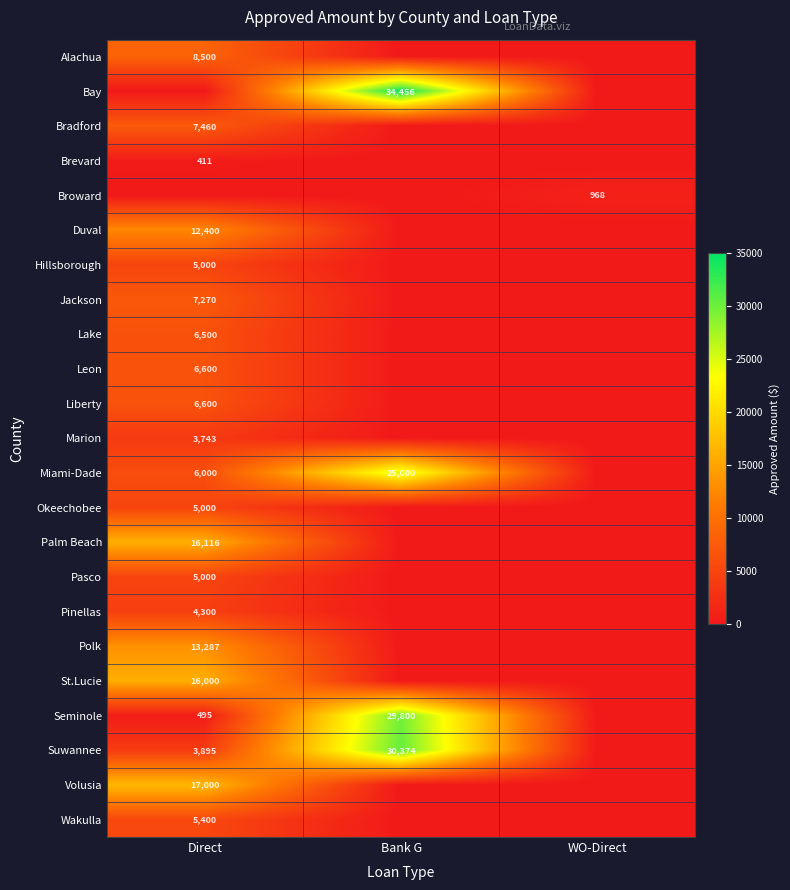

The Seminole series shows 47460 at Bank G. True or false?

False